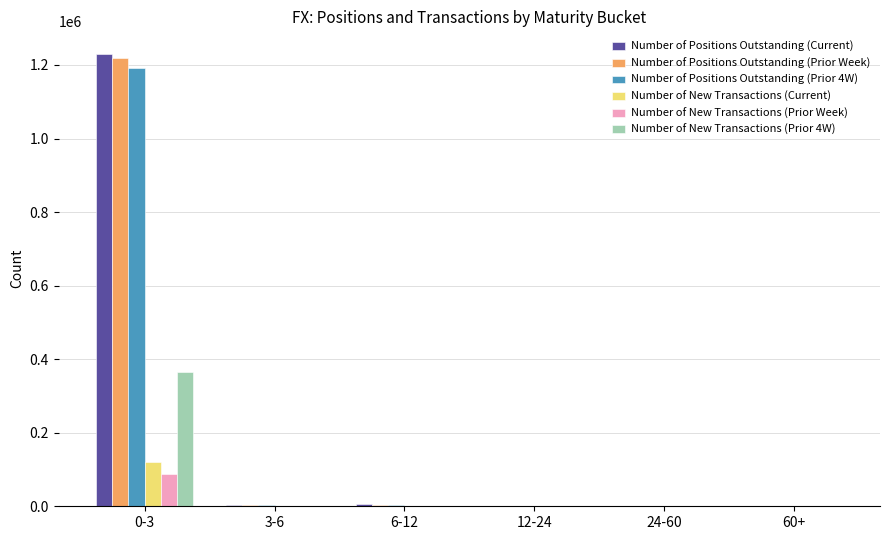

Where does the Number of Positions Outstanding (Current) series first go above 3284?

0-3